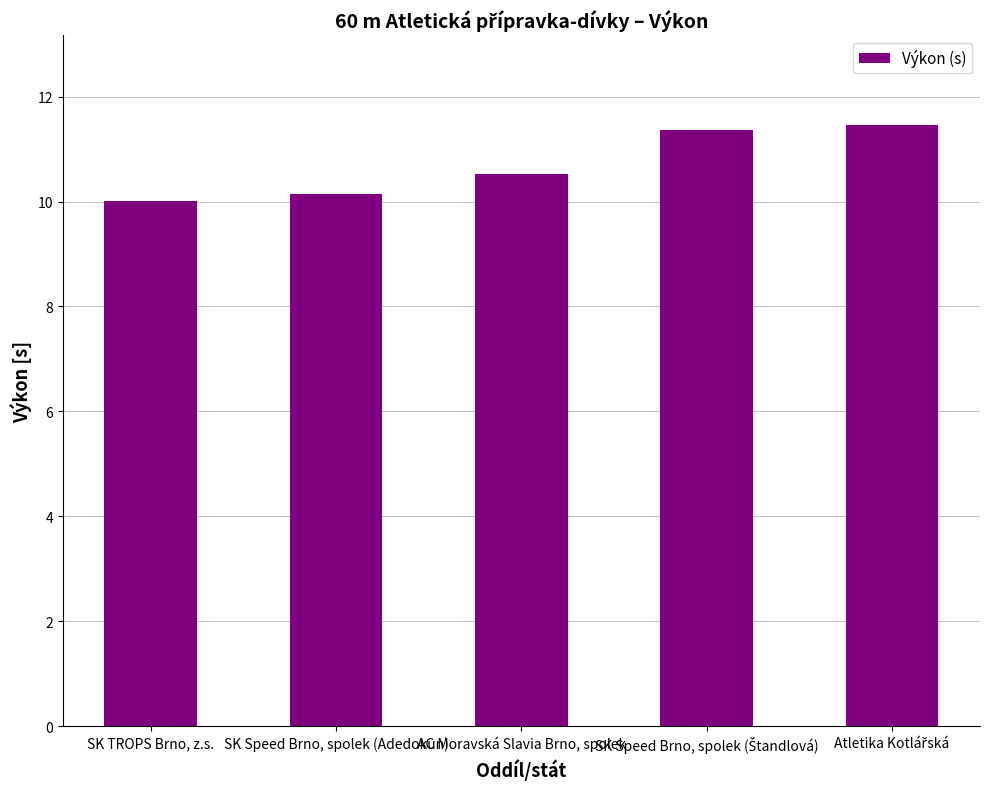

What is the average value?

10.7